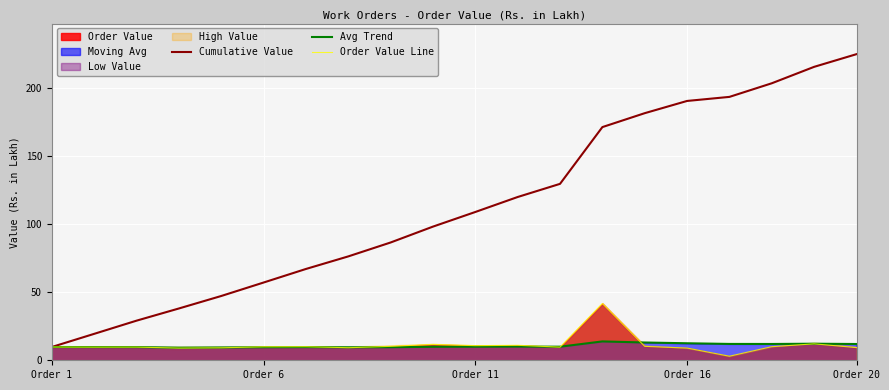

Which category has the lowest value in the Cumulative Value series?

Order 1